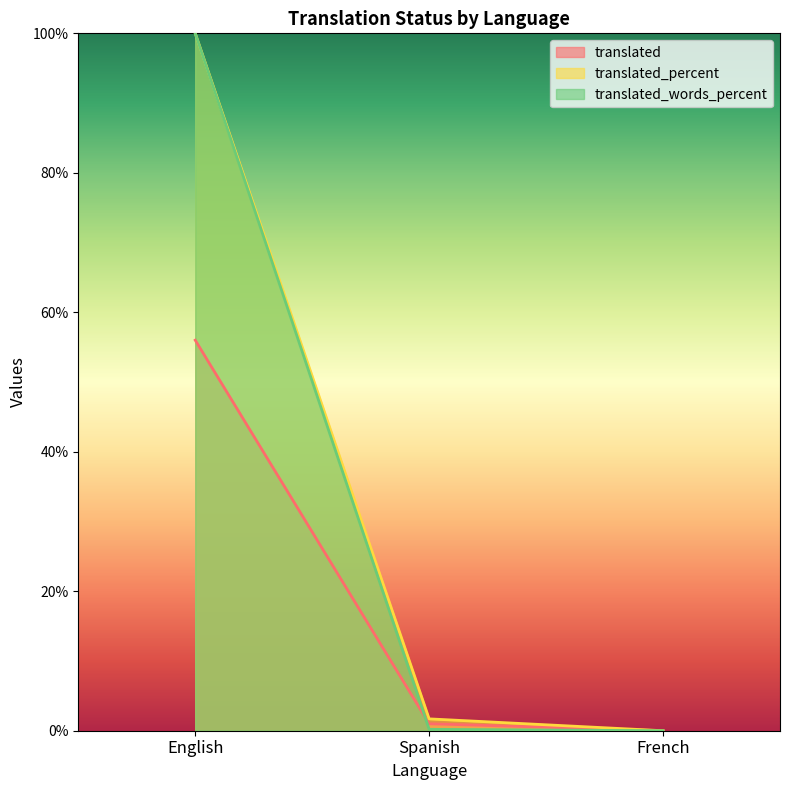

What are all the series names shown in the legend?

translated, translated_percent, translated_words_percent